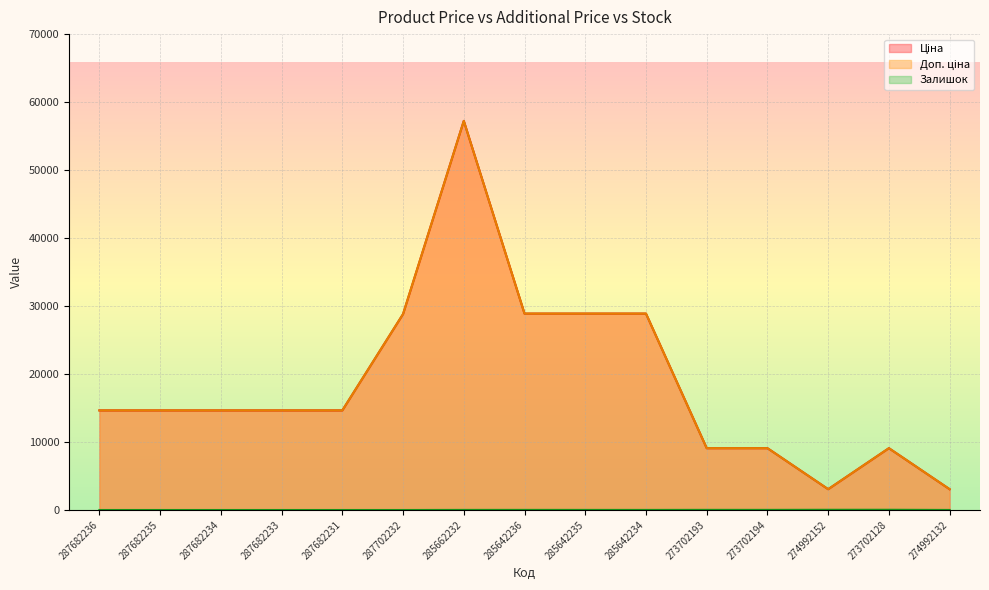

What is the sum of the Залишок values at 287682231 and 273702128?

34.0